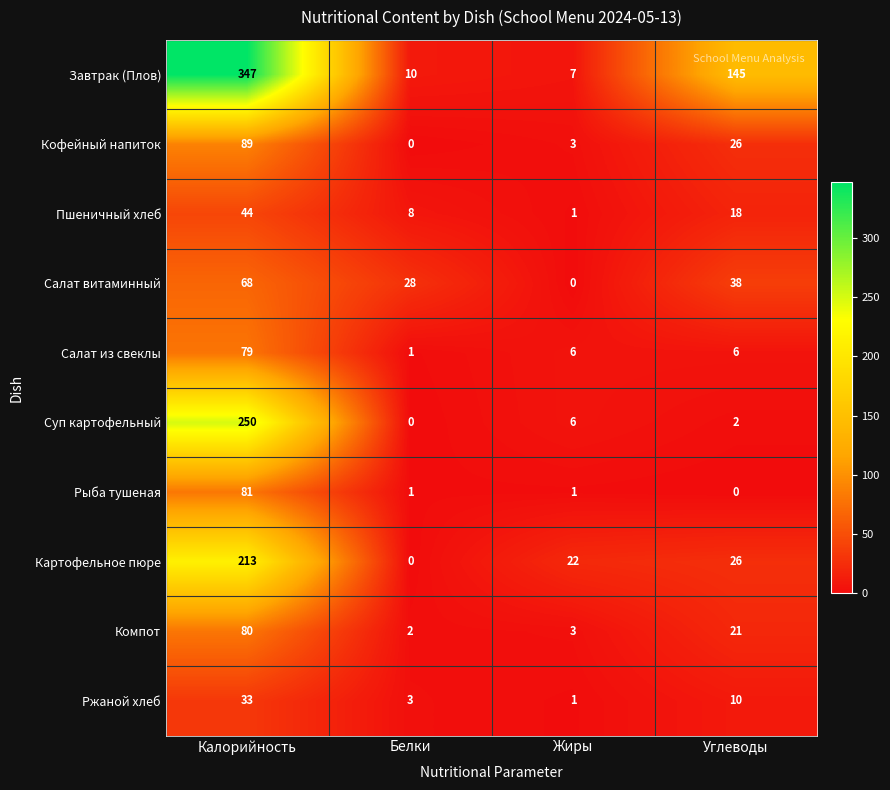

The value of Картофельное пюре at Калорийность is 213. True or false?

True